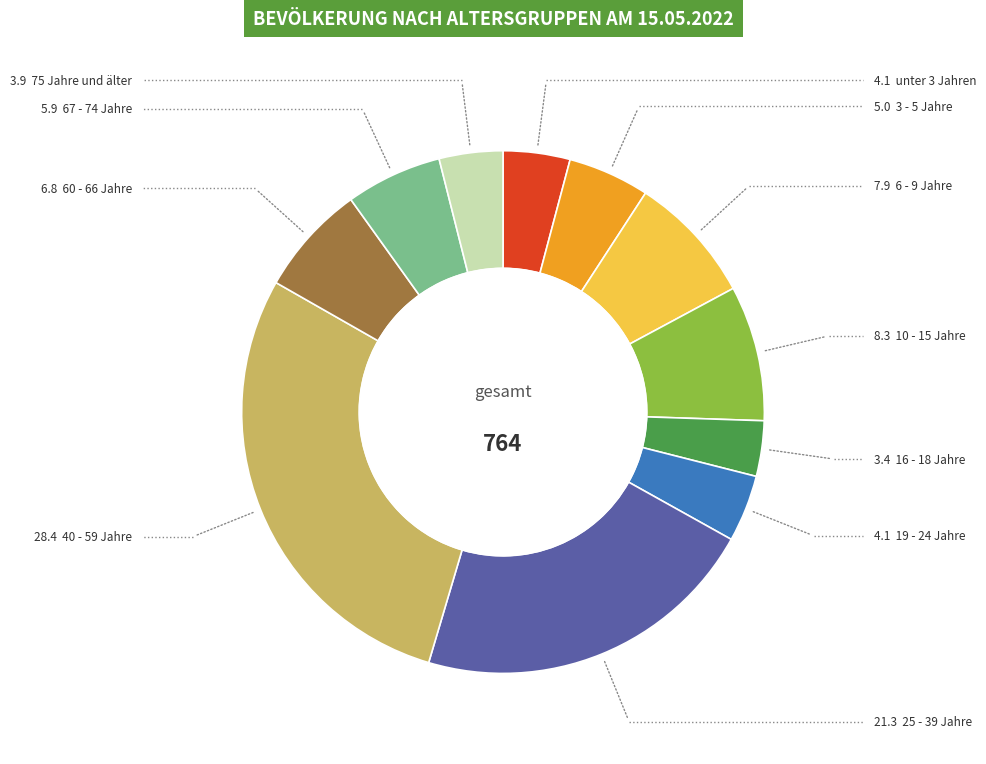

Is there any slice that represents more than half of the pie?

No